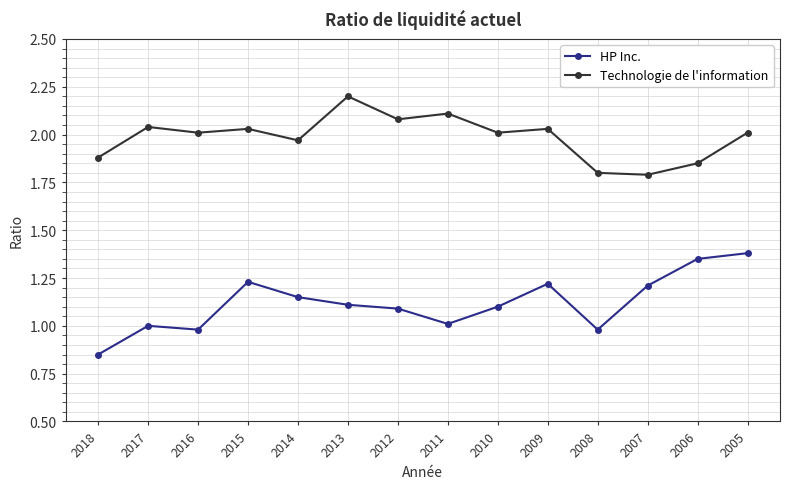

What are all the series names shown in the legend?

HP Inc., Technologie de l'information